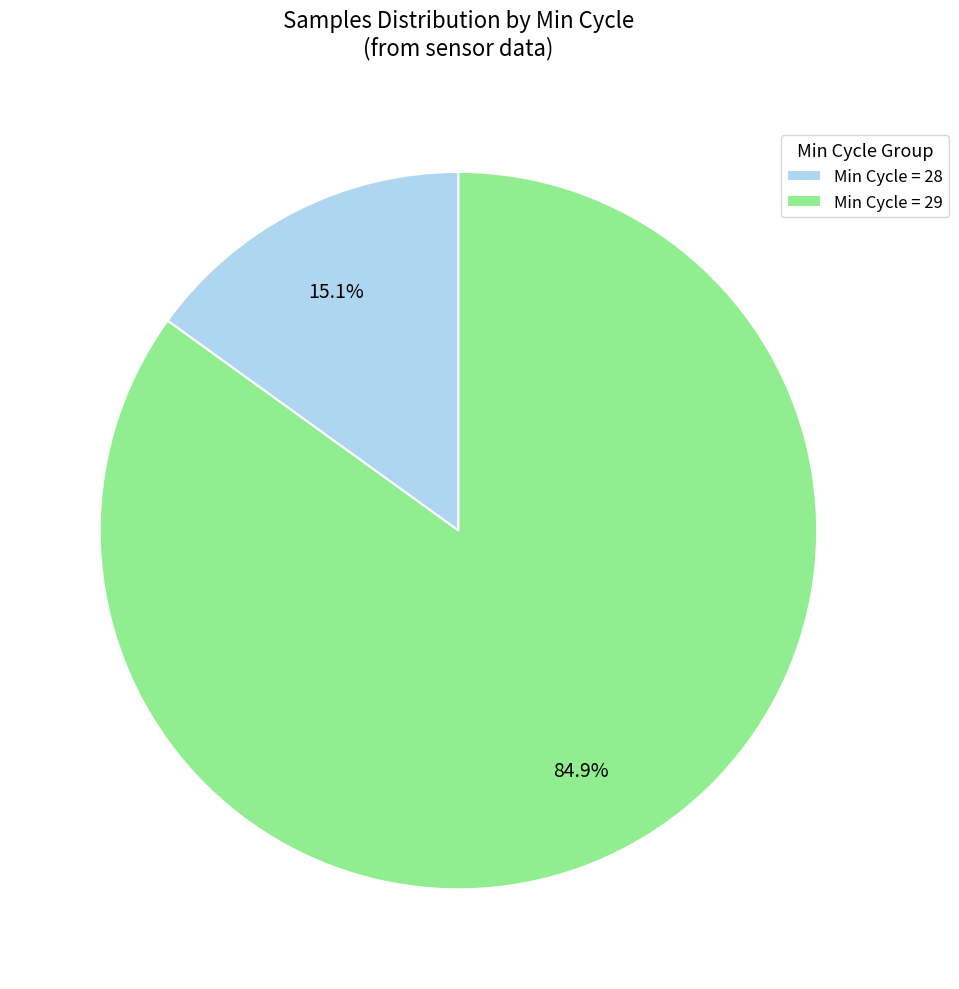

How many segments does this pie chart have?

2